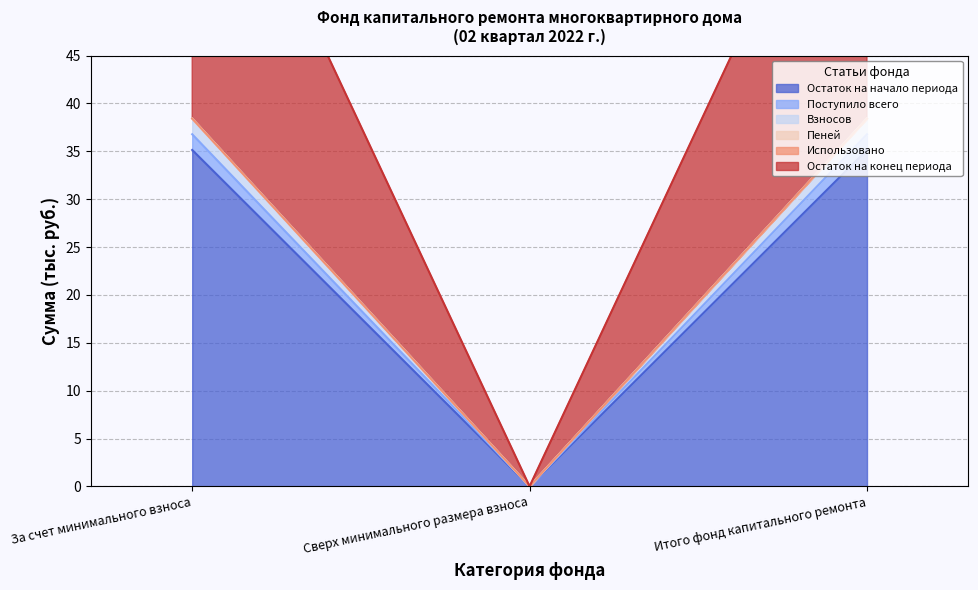

Where does the Взносов series first go above 38?

За счет минимального взноса